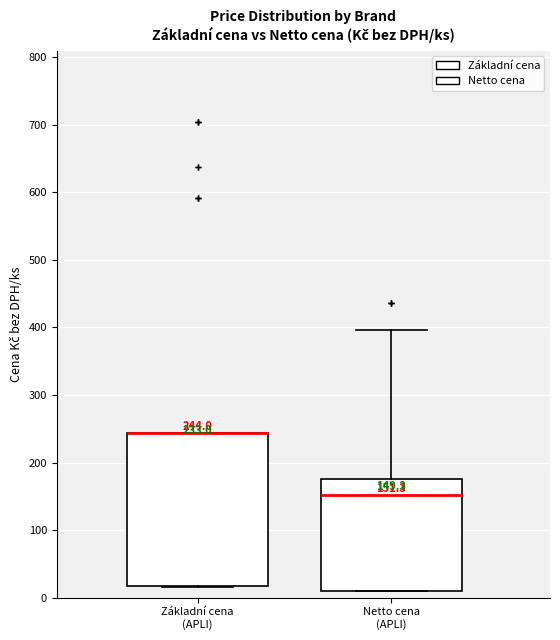

Comparing the boxes themselves (not the whiskers), which one is the tallest?

Základní cena (APLI)